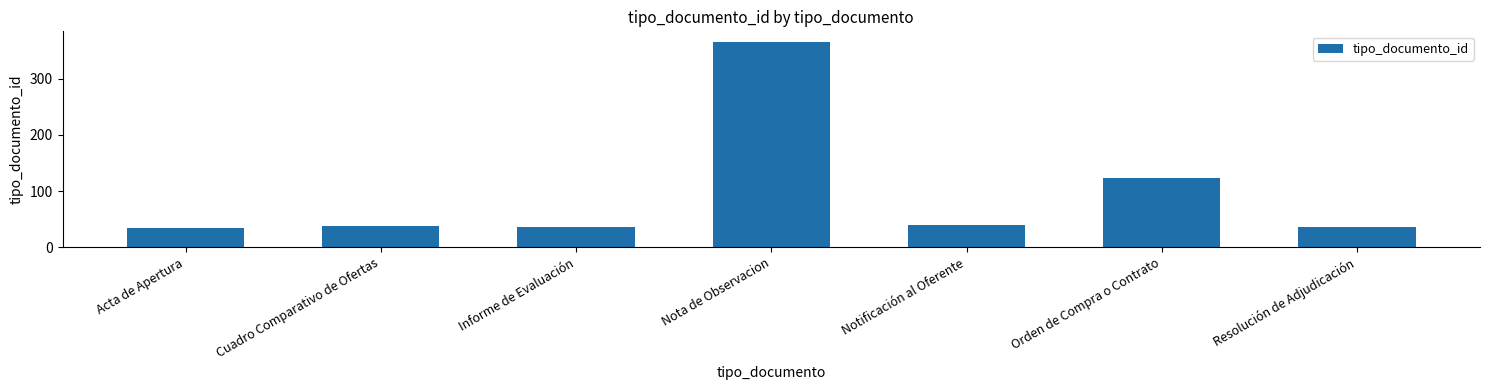

What is the greatest value displayed?

366